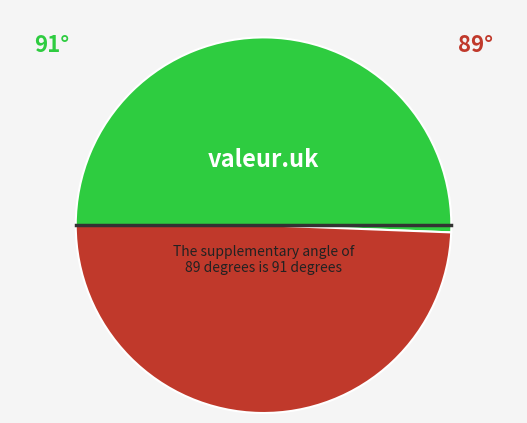

Is there any slice that represents more than half of the pie?

Yes